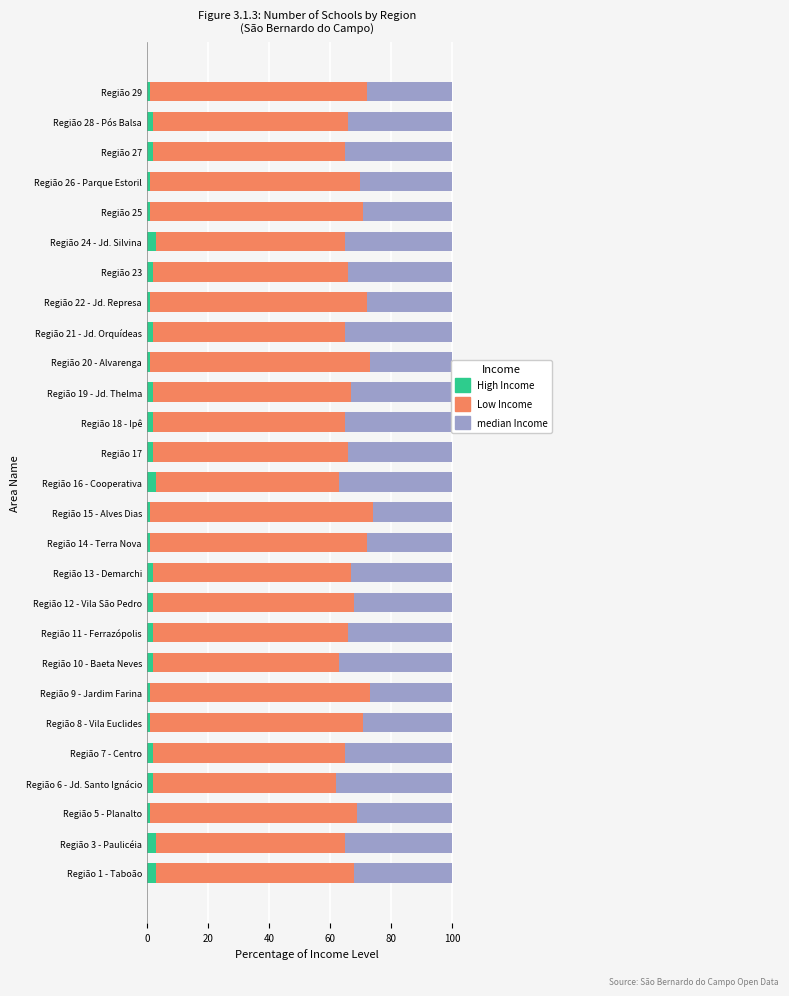

Is it true that High Income equals 2 at Região 19 - Jd. Thelma?

True